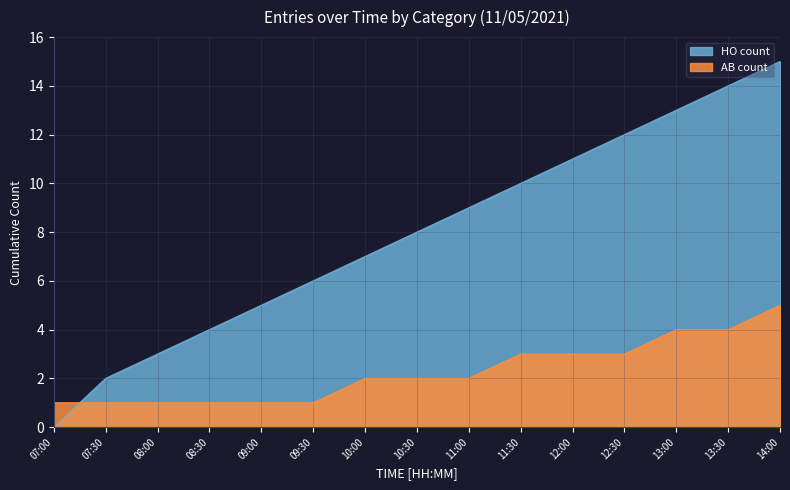

What is the difference between the maximum and minimum values in the AB count series?

4